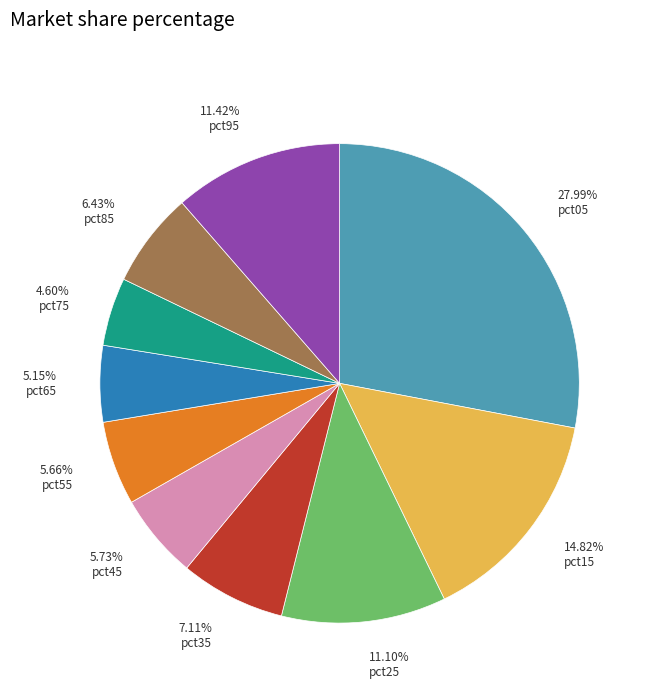

Is 11.10% pct25 the majority of the pie?

No